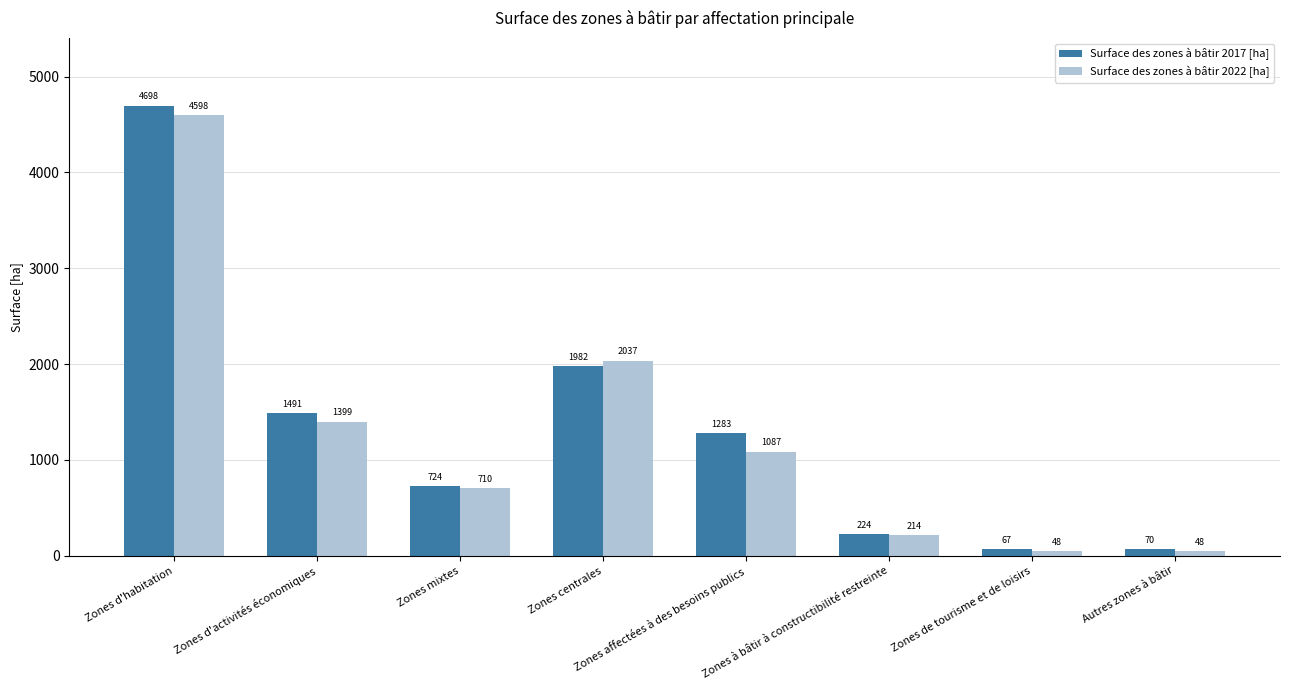

What is the value of the Surface des zones à bâtir 2022 [ha] bar at the 2nd from the left?

1399.0